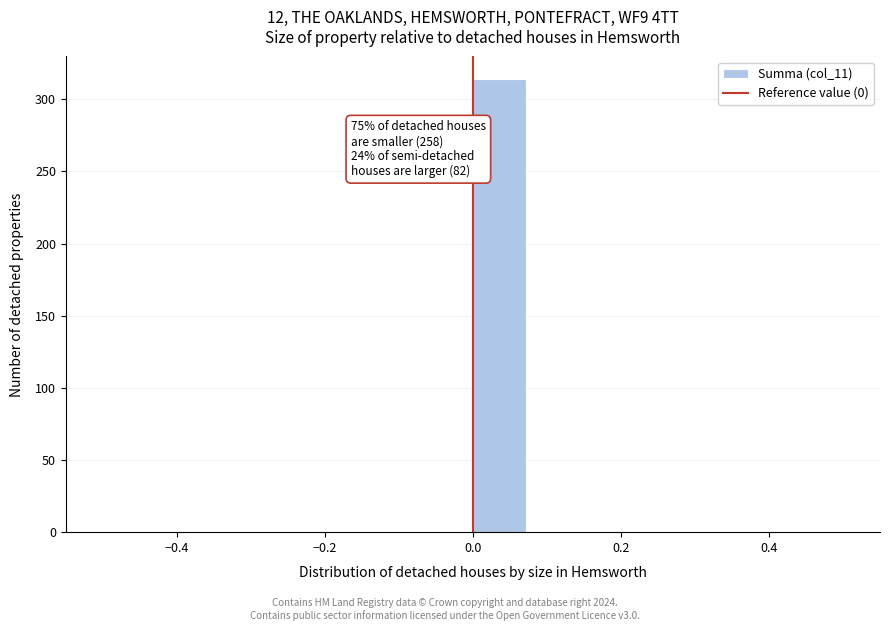

Around what value on the x-axis is the tallest bar? Give the approximate position of its centre, as read against the axis.

0.04